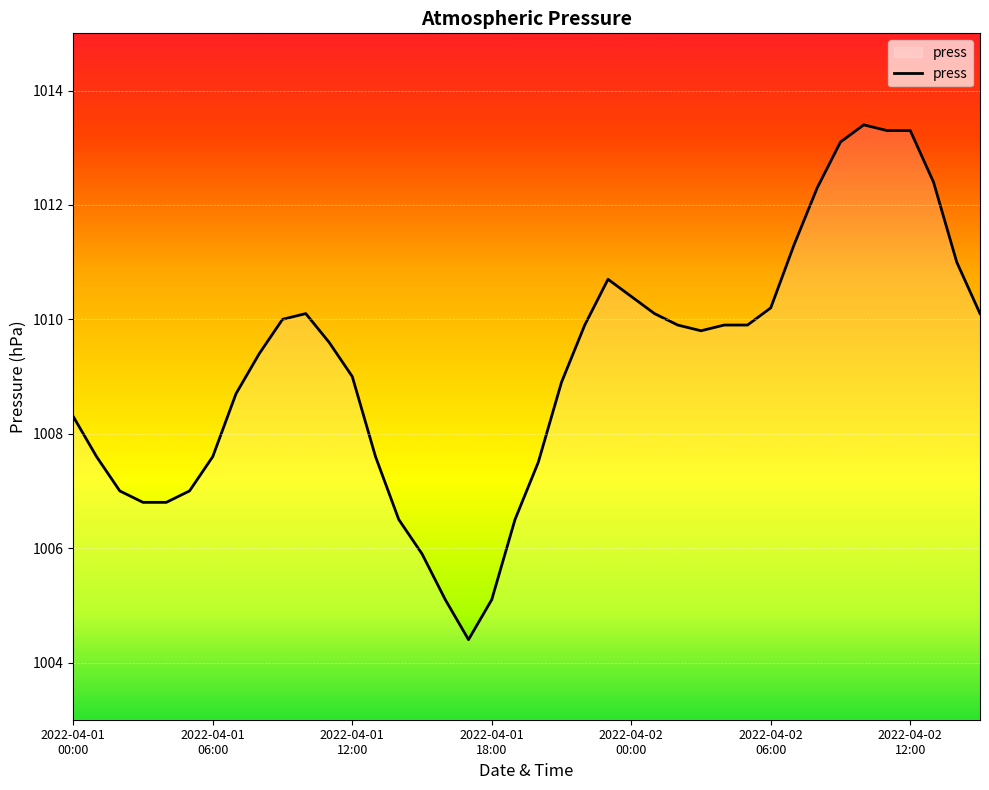

What is the difference between the maximum and minimum values?

9.0